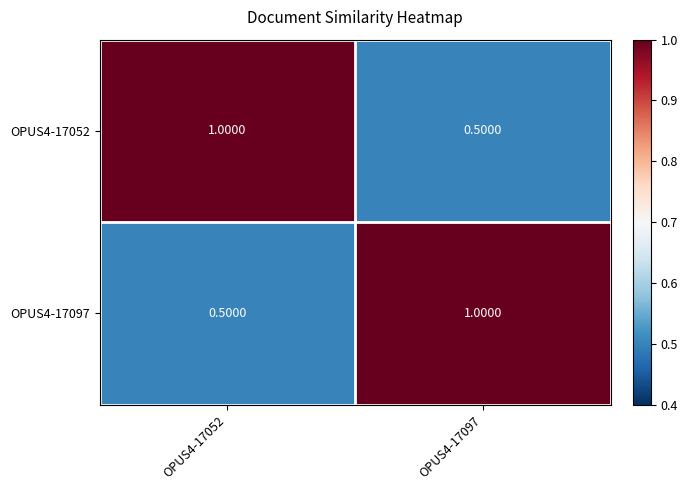

Is the value of OPUS4-17097 at OPUS4-17097 greater than the value of OPUS4-17052 at OPUS4-17097?

Yes